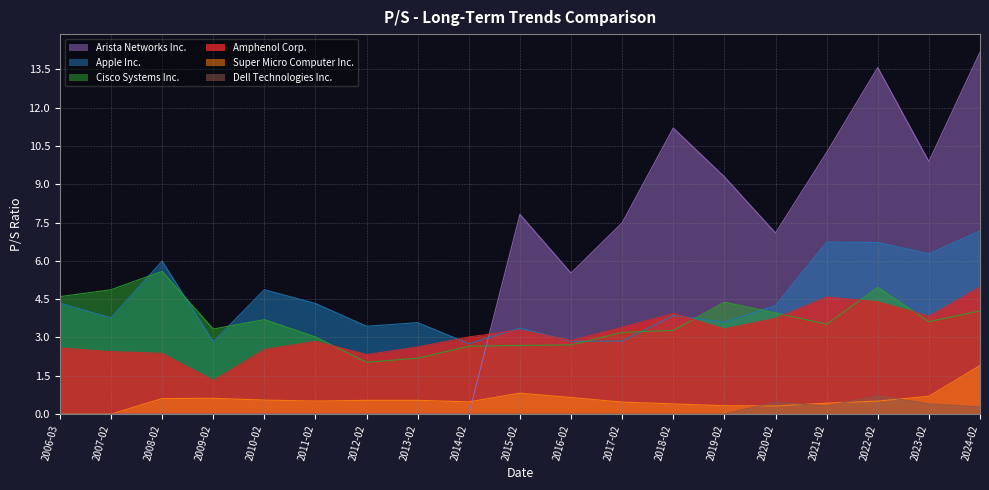

The Amphenol Corp. series shows 3.4 at 2017-02. True or false?

True